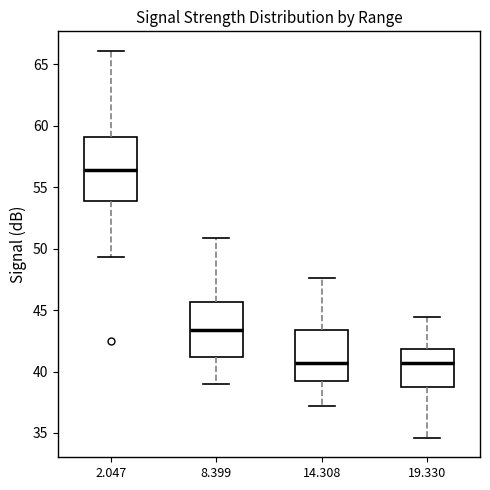

Which box has the highest median line?

2.047